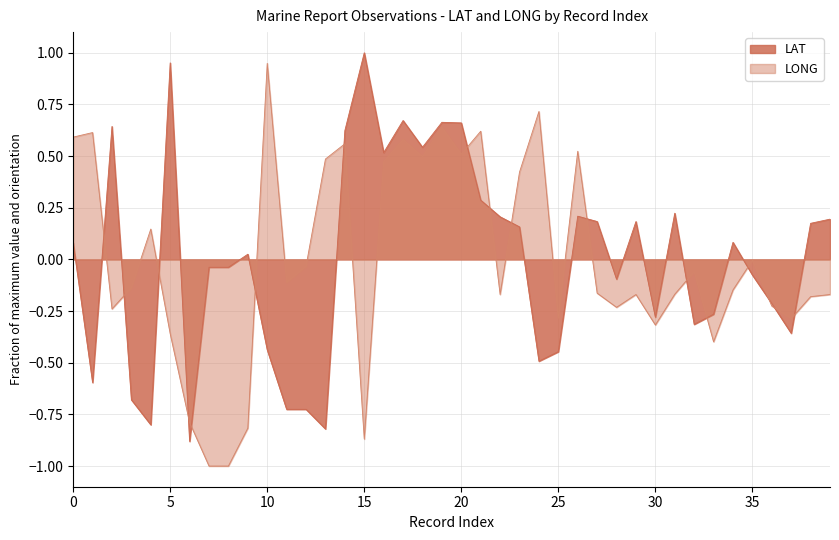

How many series are shown in this chart?

2